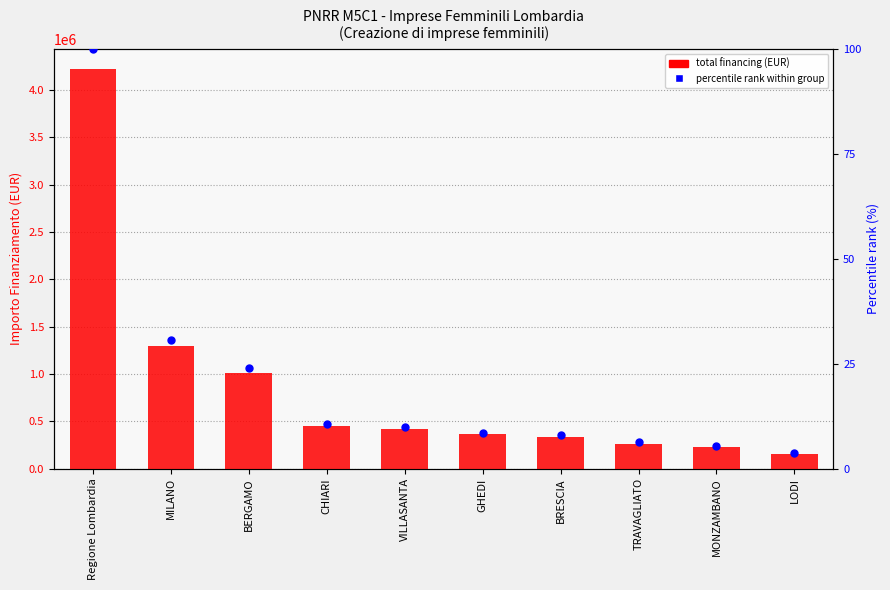

Which series has the largest total across all categories?

total financing